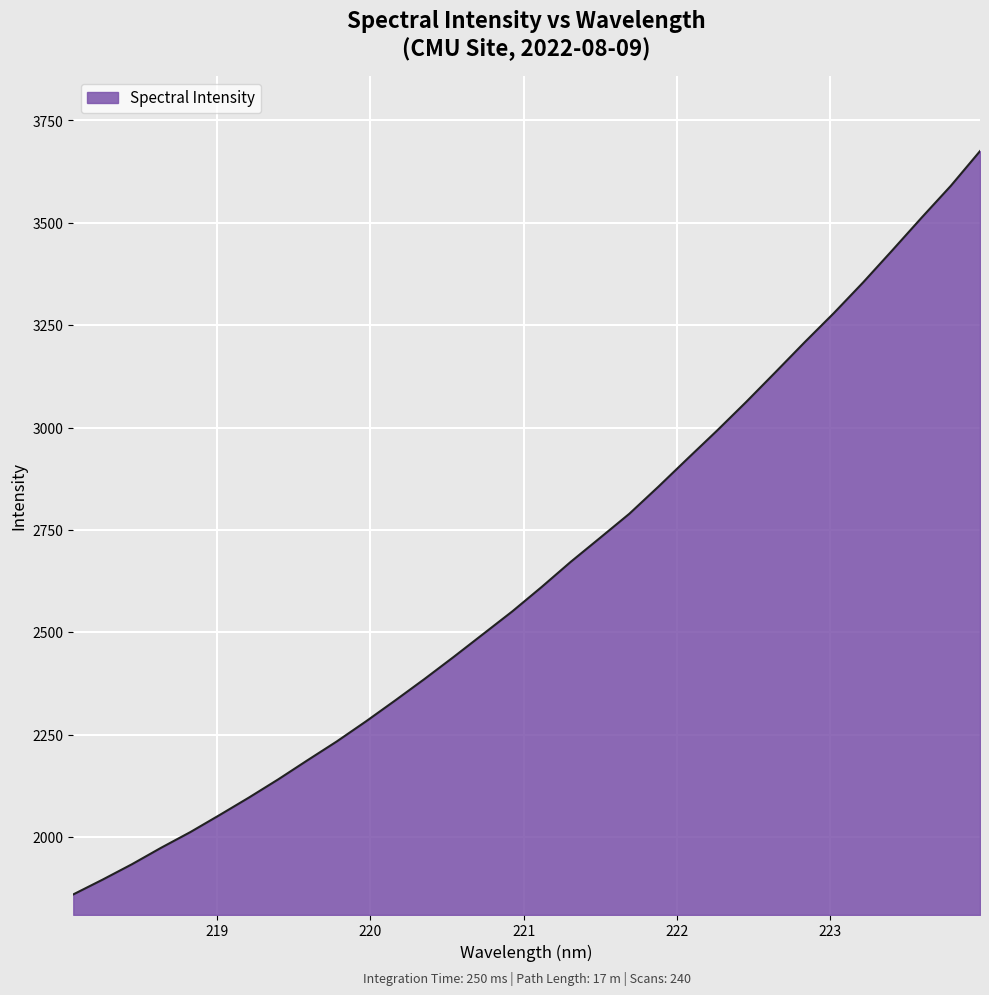

What is the greatest value displayed?

3675.2